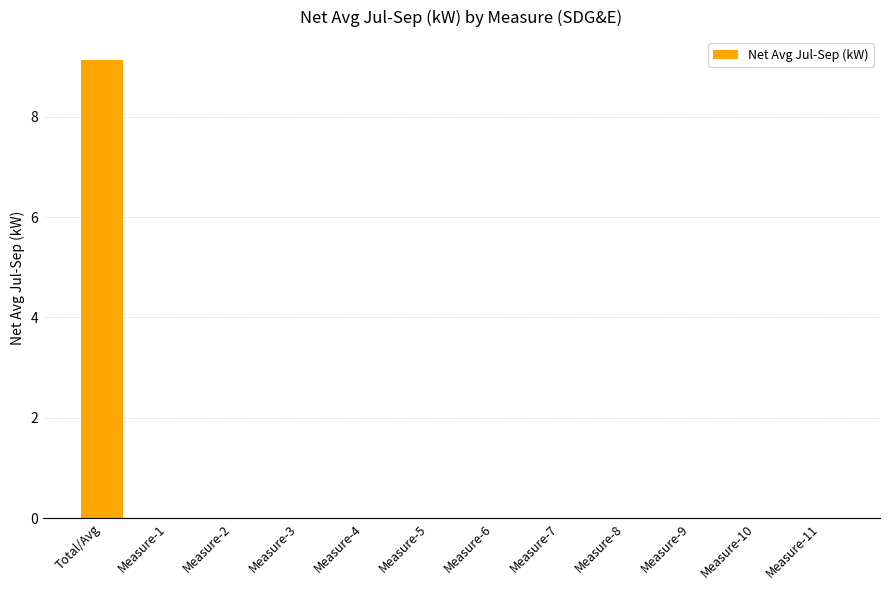

What is the average value?

0.8